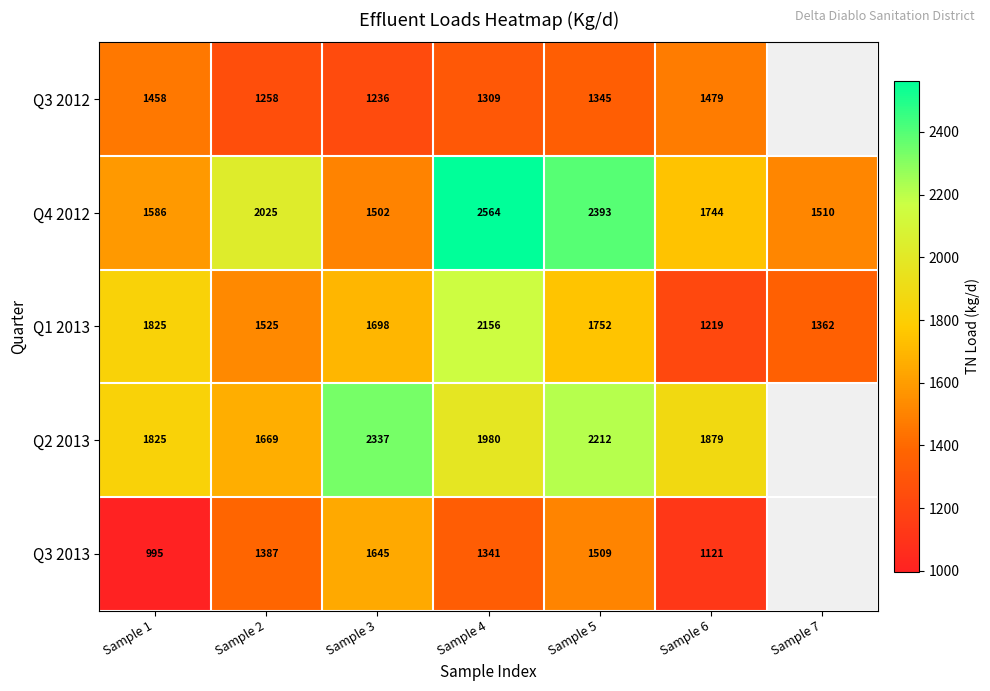

The value of Q4 2012 at Sample 6 is 818.1. True or false?

False